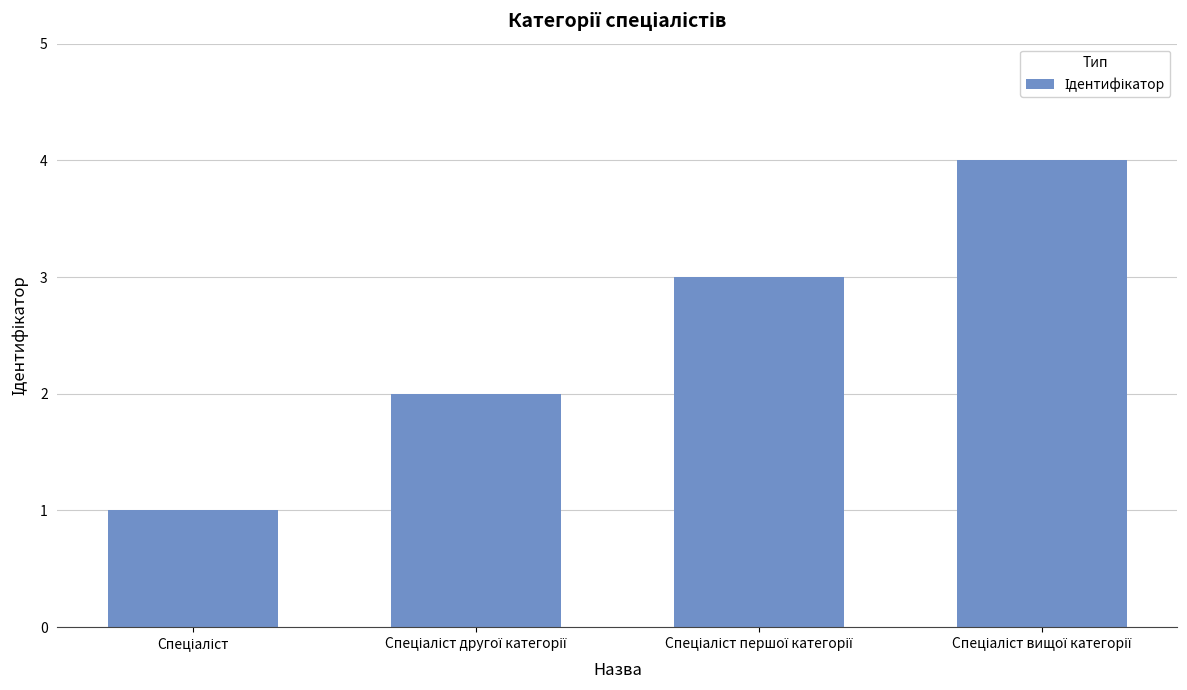

What is the sum of all values?

10